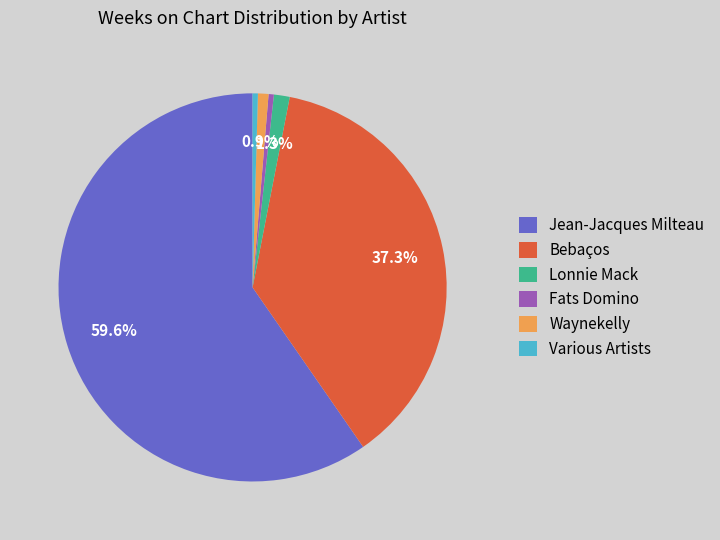

How many slices are in this pie chart?

6